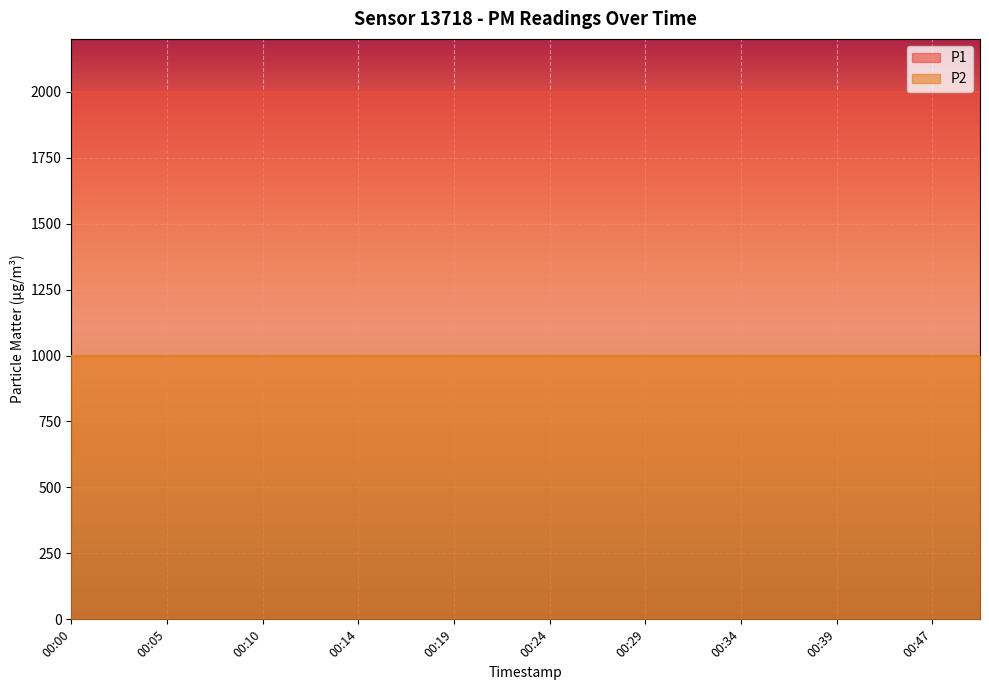

What is the average value of the P2 series?

999.9